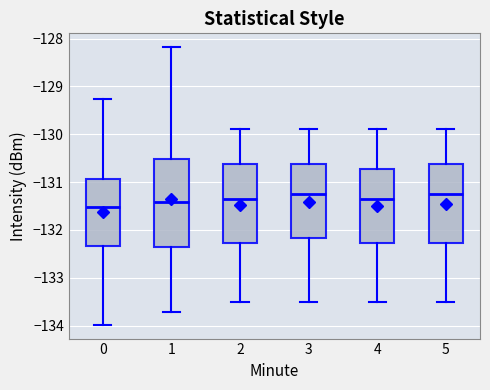

Reading left to right, read every box against the y-axis: the position of its median line, the range the box covers, and the ends of its whiskers. The values are not printed on the chart, so give them approximately, as read against the axis.

0: median -131.5, box -132.3 to -130.9, whiskers -134.0 to -129.3
1: median -131.4, box -132.3 to -130.5, whiskers -133.7 to -128.2
2: median -131.3, box -132.3 to -130.6, whiskers -133.5 to -129.9
3: median -131.2, box -132.2 to -130.6, whiskers -133.5 to -129.9
4: median -131.3, box -132.3 to -130.7, whiskers -133.5 to -129.9
5: median -131.2, box -132.3 to -130.6, whiskers -133.5 to -129.9